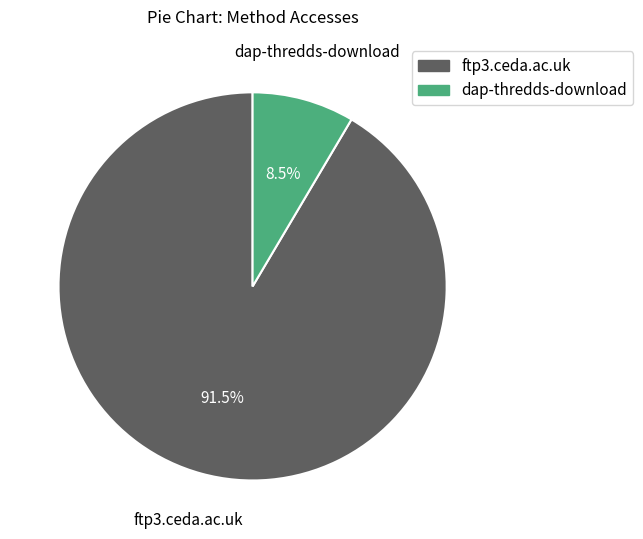

What is the majority slice?

ftp3.ceda.ac.uk